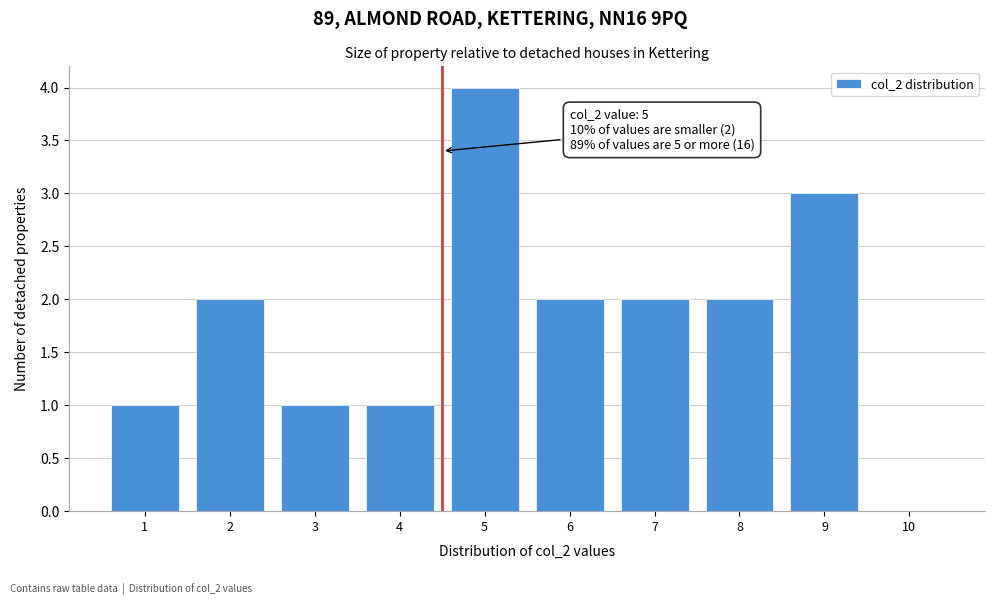

Reading left to right, extract all data points from this chart.

1=1	2=2	3=1	4=1	5=4	6=2	7=2	8=2	9=3	10=0